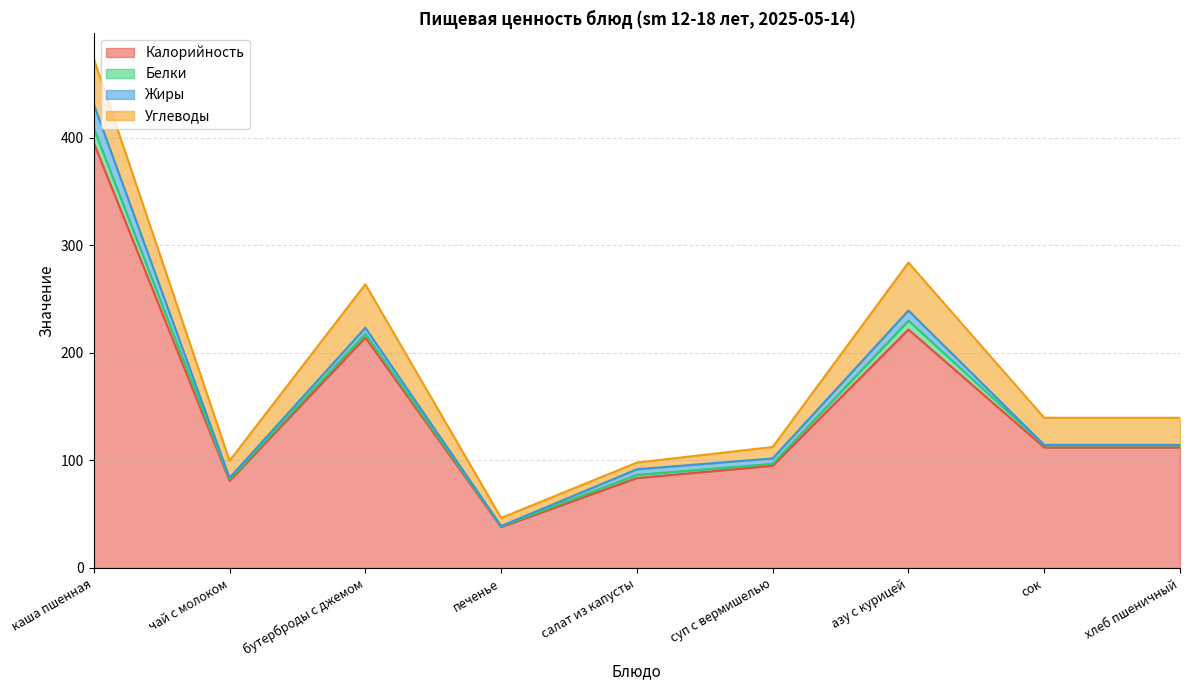

What is the sum of all Углеводы values?

217.9